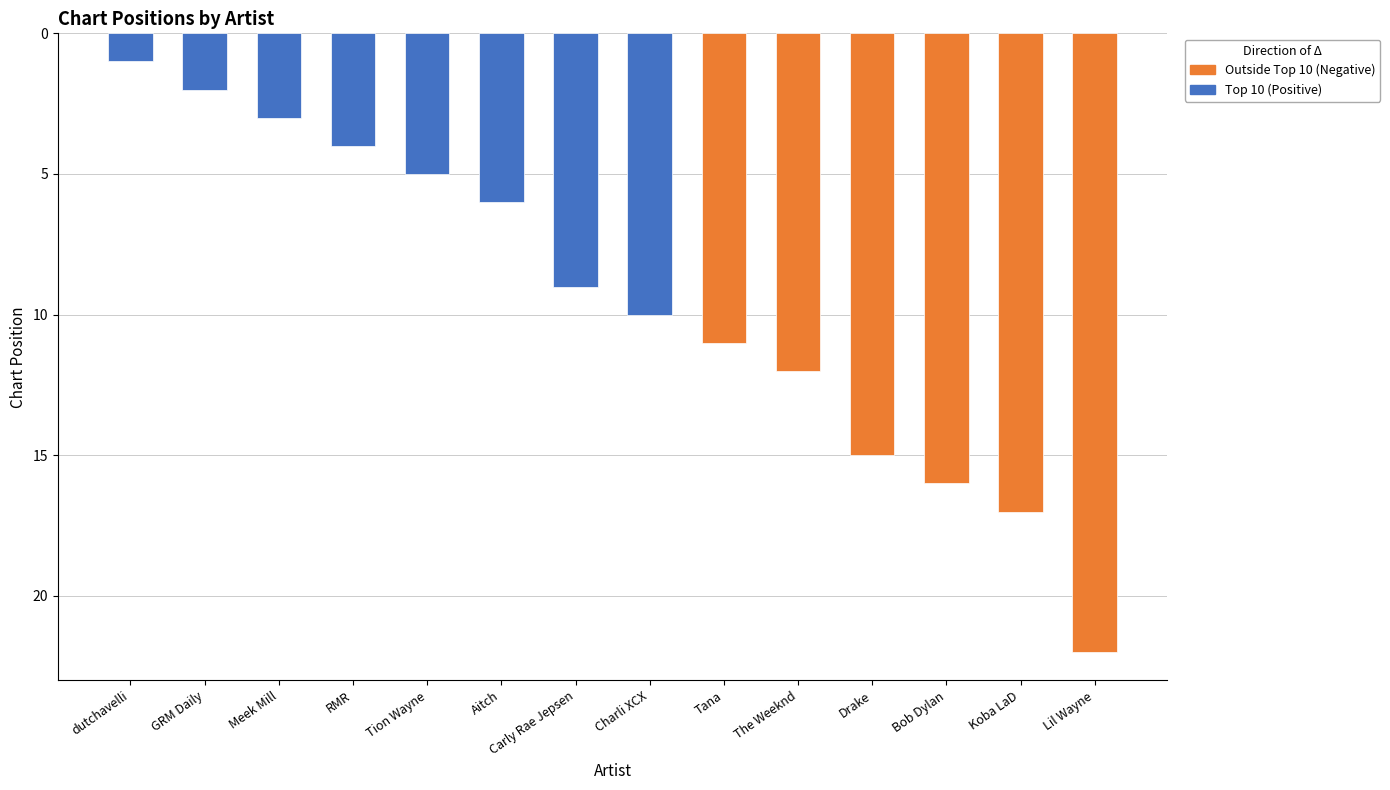

What position from the right is Koba LaD?

2